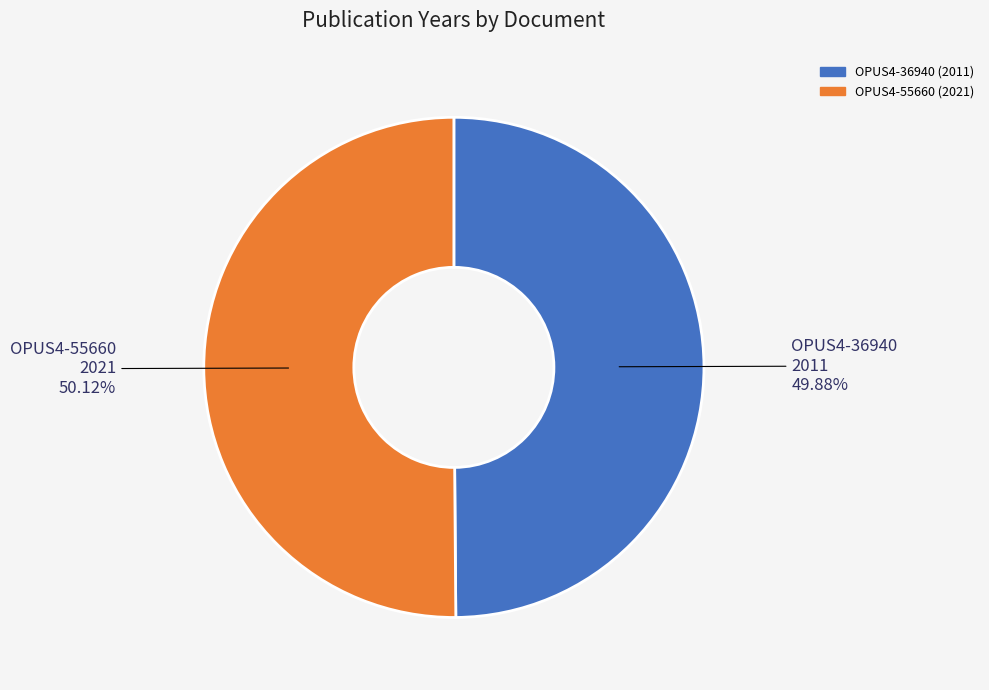

Is it true that OPUS4-55660 is 60% of the pie?

False